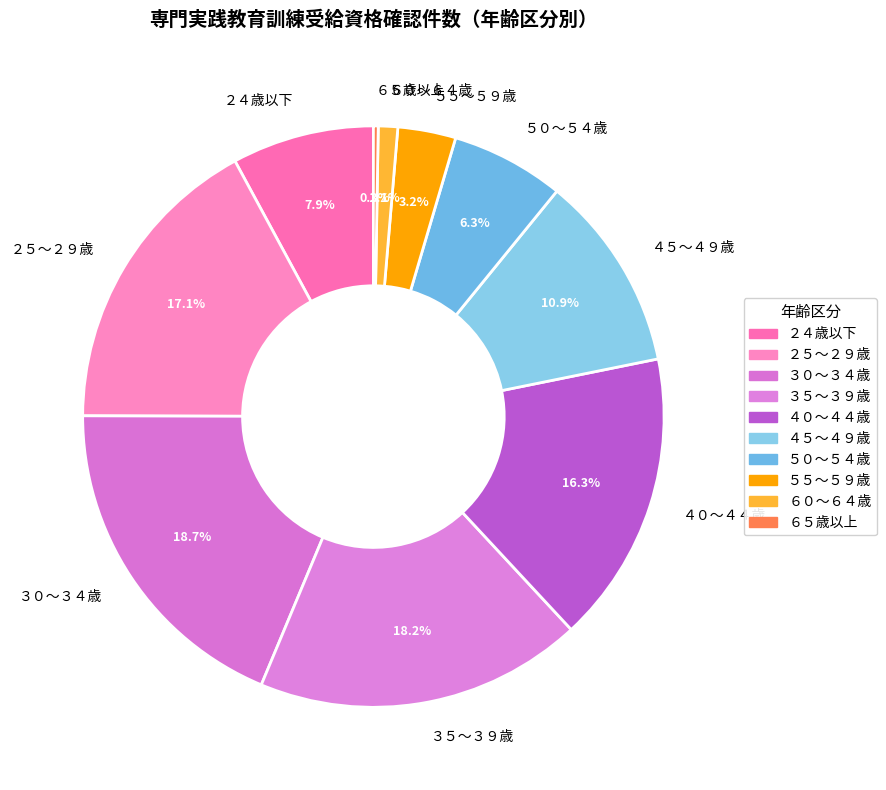

To the nearest percent, what is the combined percentage of ３０～３４歳 and ３５～３９歳?

37%